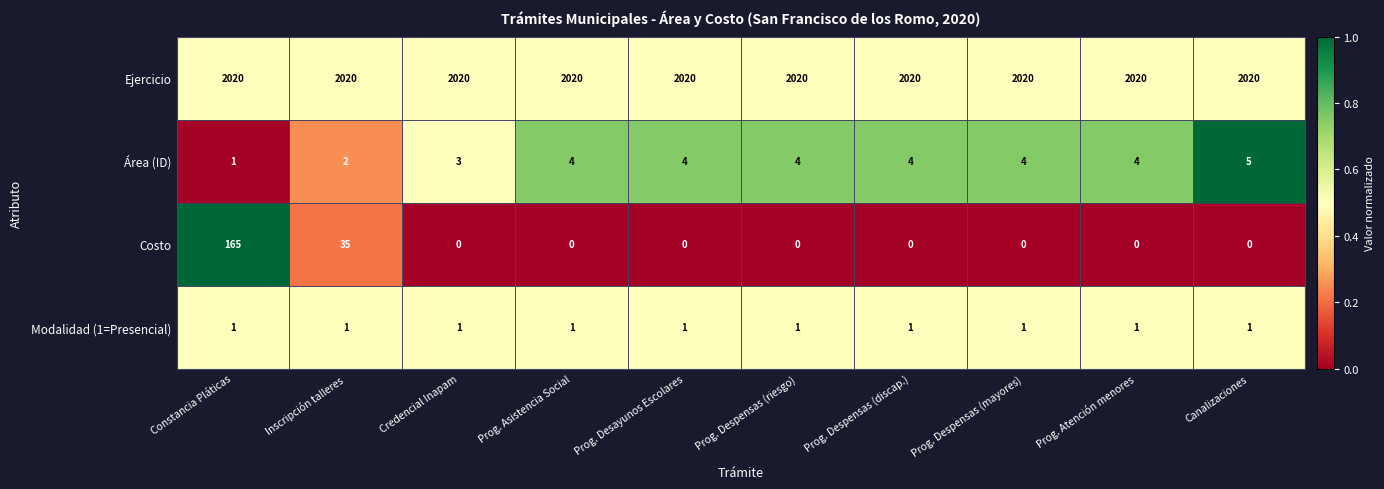

Which series has the largest range (max minus min)?

Costo